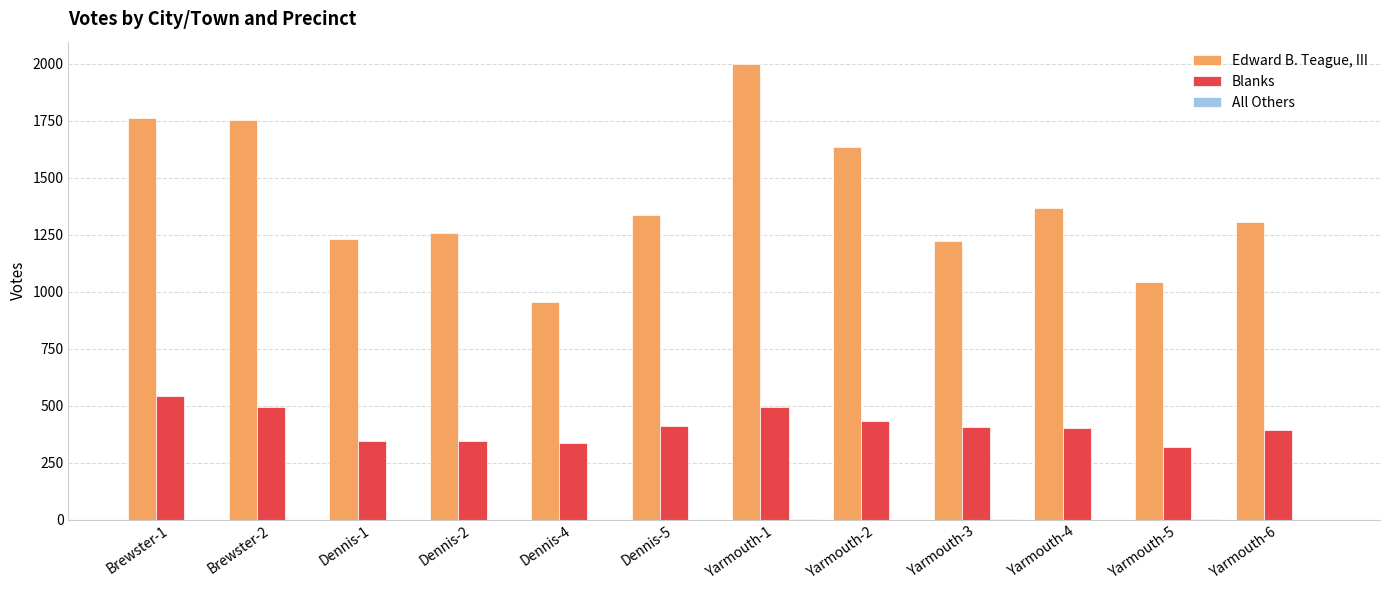

At which label does Blanks first exceed 407?

Brewster-1